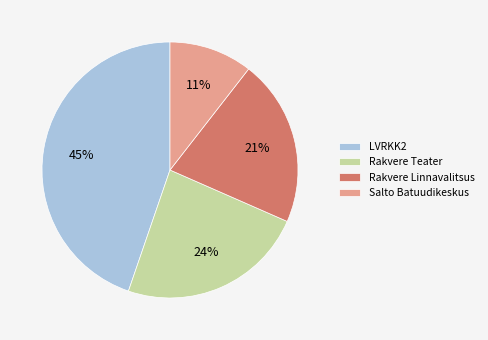

The Rakvere Linnavalitsus slice represents 14% of the pie. True or false?

False